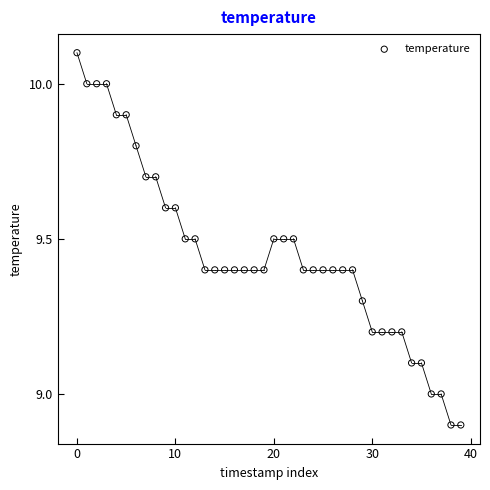

What is the range of Y values (max minus min)?

1.2